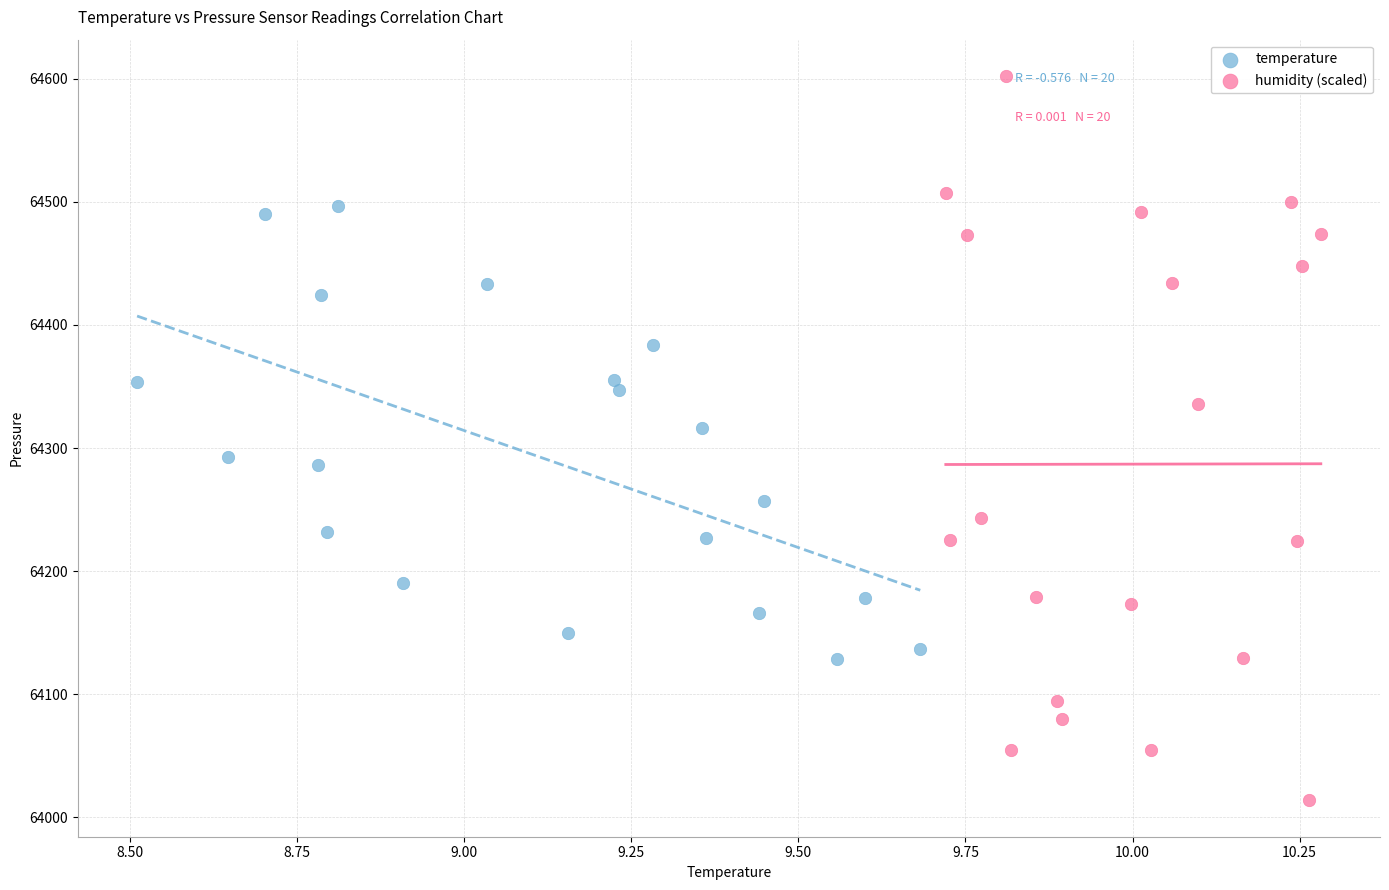

Which series contains the lowest Y value?

humidity (scaled)